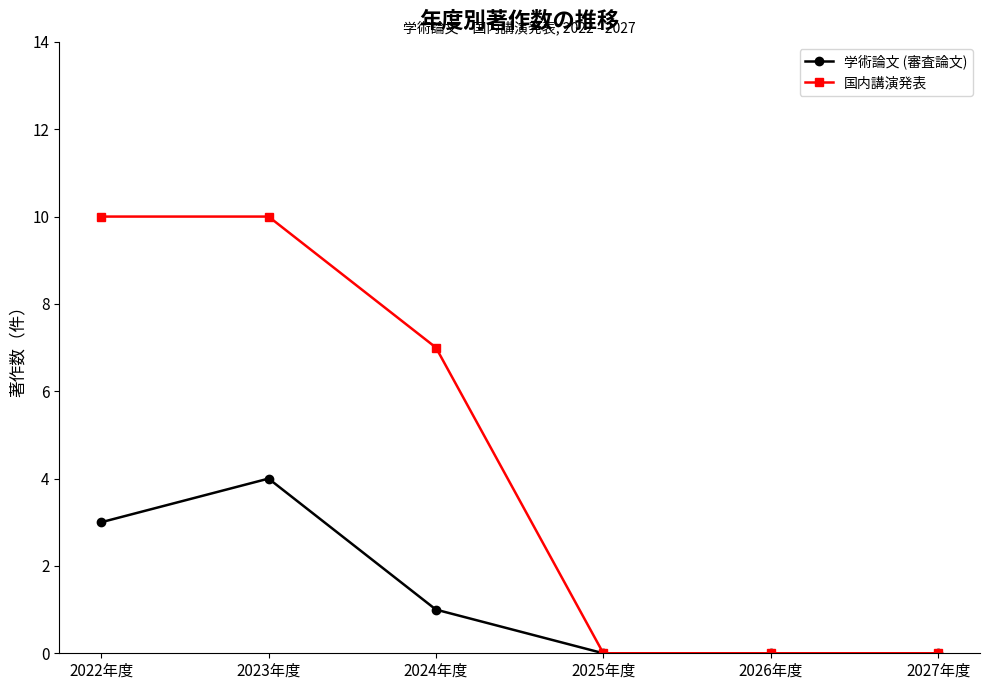

What is the maximum value for 国内講演発表?

10